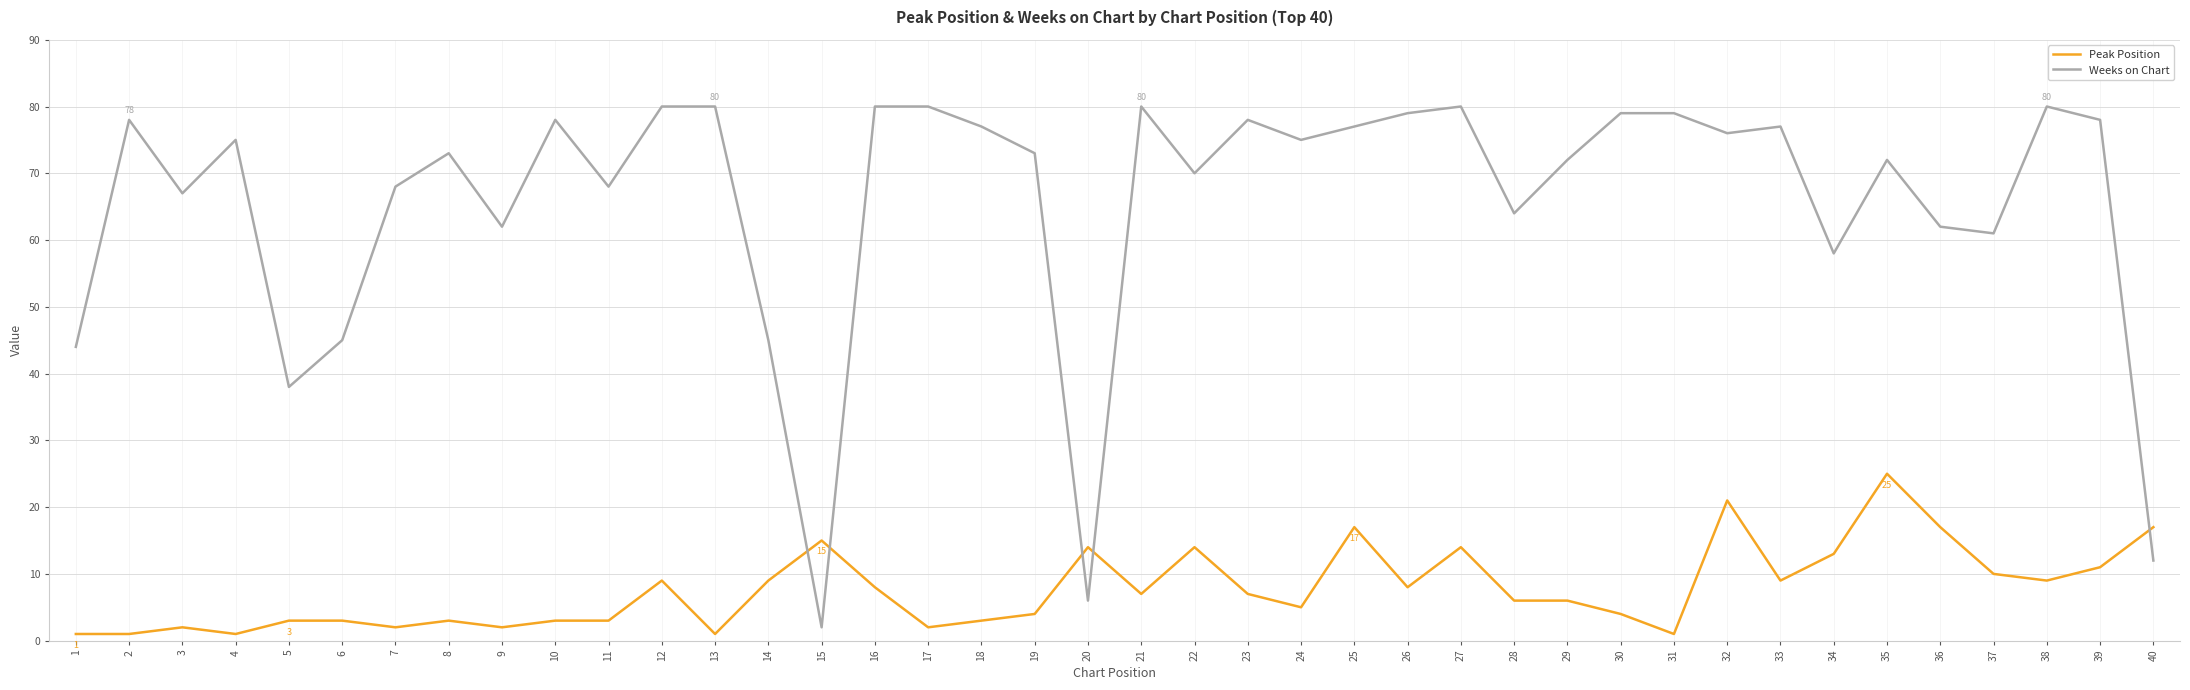

Rank the series at 5 from highest to lowest value.

Weeks on Chart, Peak Position